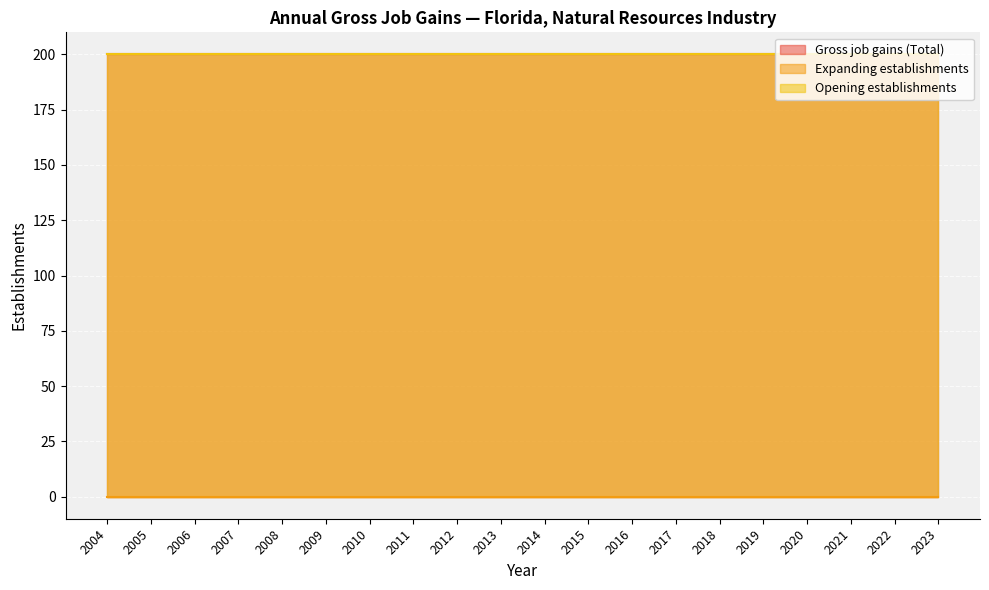

True or false: Opening establishments and Expanding establishments cross at least once.

False